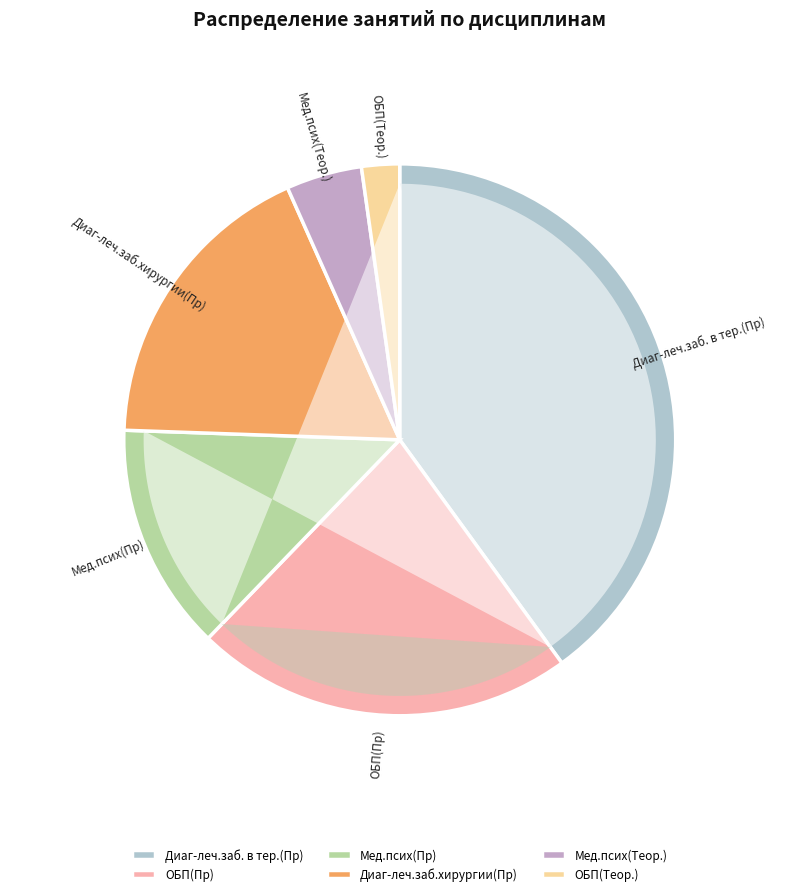

To the nearest percent, what is the difference between the ОБП(Теор.) and Диаг-леч.заб. в тер.(Пр) slice percentages?

38%